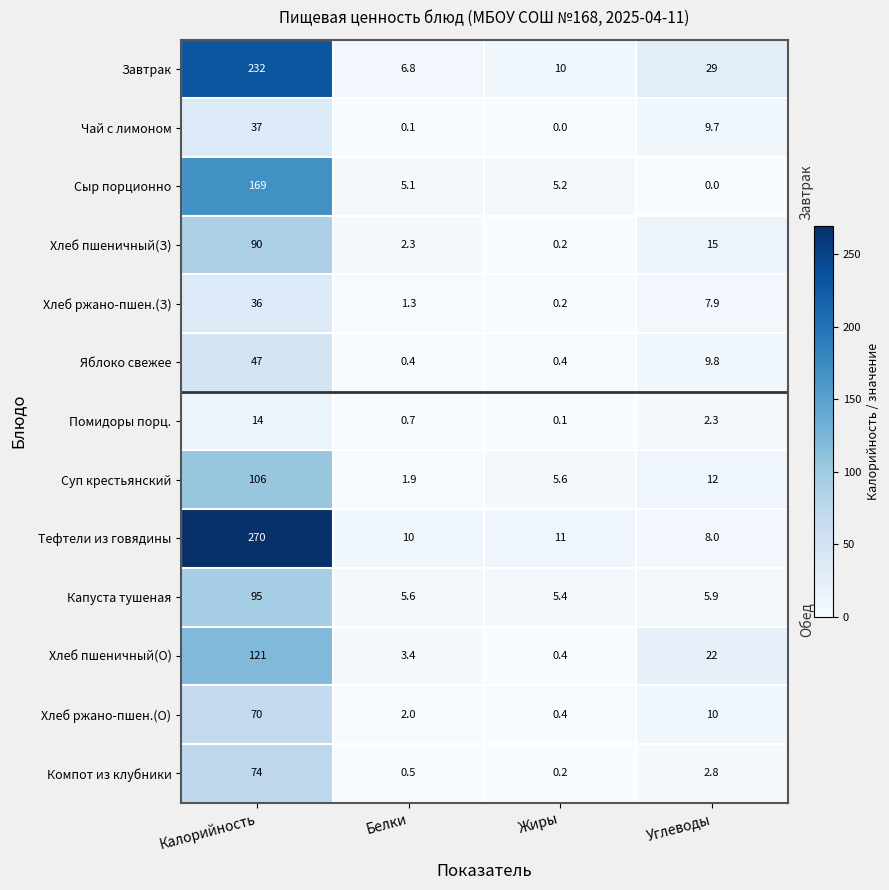

Which series changed the most between Белки and Углеводы?

Завтрак